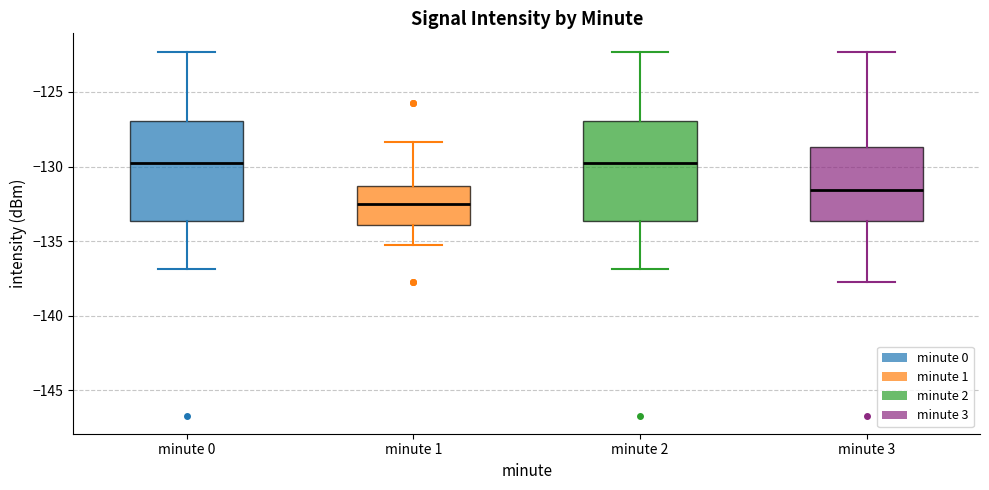

Reading left to right, read every box against the y-axis: the position of its median line, the range the box covers, and the ends of its whiskers. The values are not printed on the chart, so give them approximately, as read against the axis.

minute 0: median -130.0, box -133.5 to -127.0, whiskers -137.0 to -122.5
minute 1: median -132.5, box -134.0 to -131.5, whiskers -135.5 to -128.5
minute 2: median -130.0, box -133.5 to -127.0, whiskers -137.0 to -122.5
minute 3: median -131.5, box -133.5 to -128.5, whiskers -138.0 to -122.5